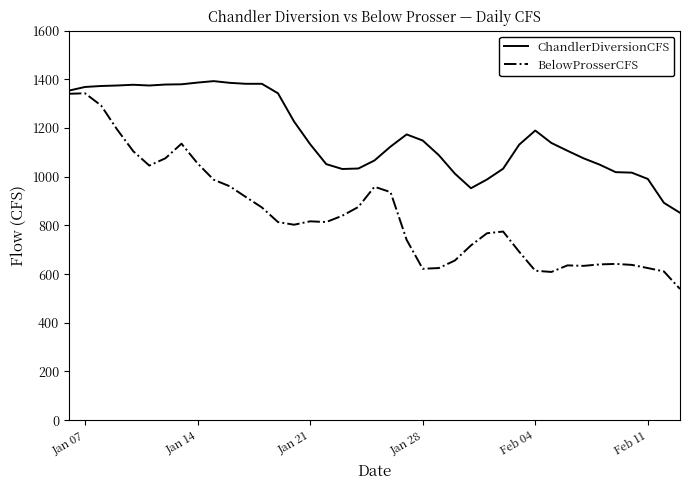

Which series has the largest total across all categories?

ChandlerDiversionCFS